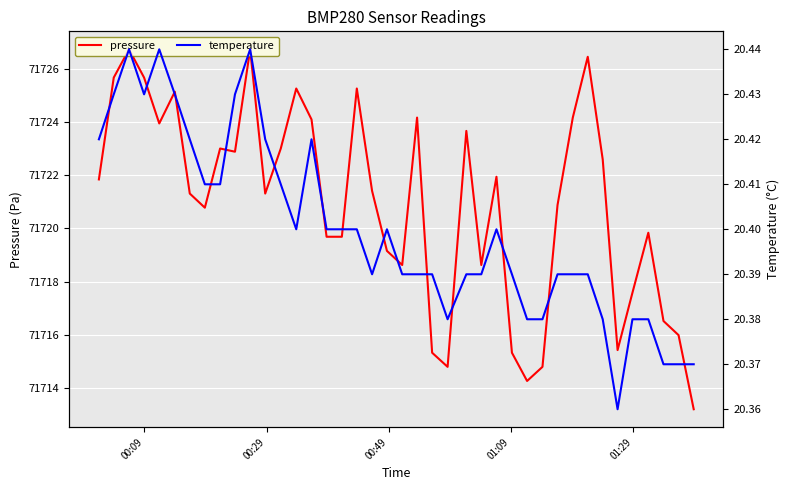

What is the maximum value for pressure?

71726.7